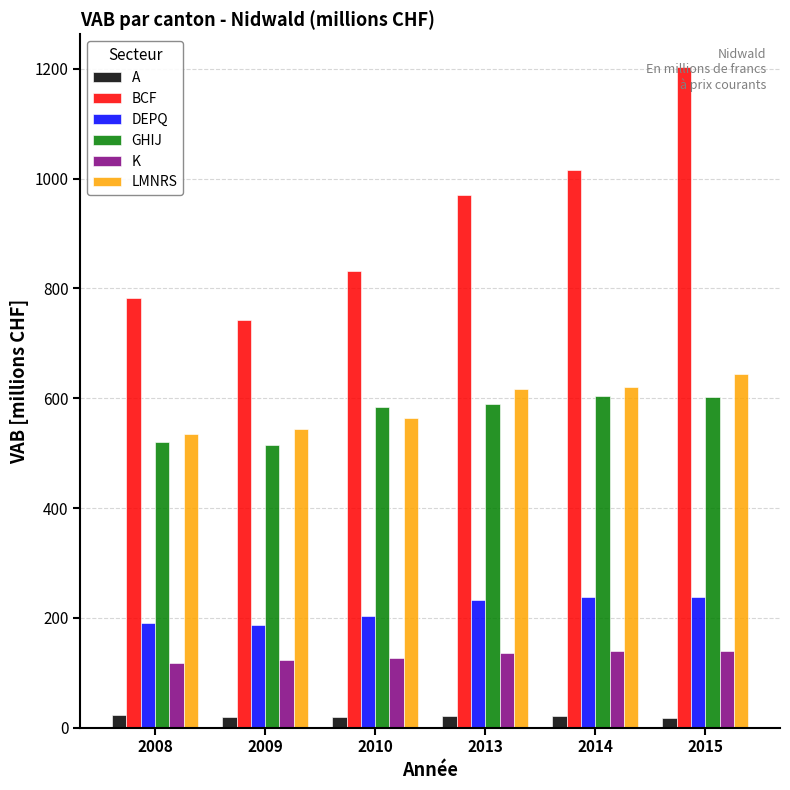

Which series has the widest spread of values?

BCF